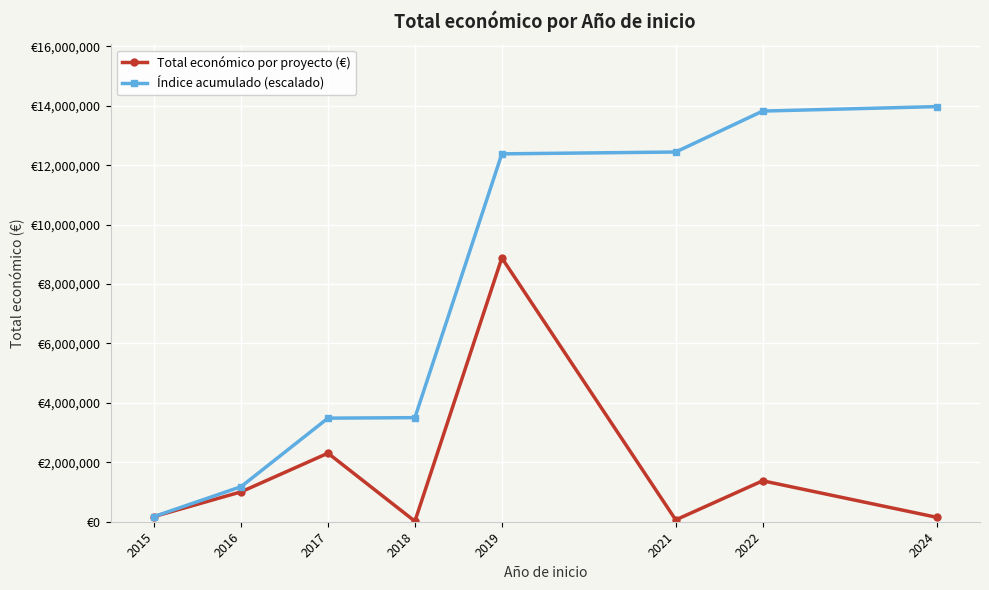

True or false: Total económico por proyecto (€) and Índice acumulado (escalado) intersect in this chart.

False